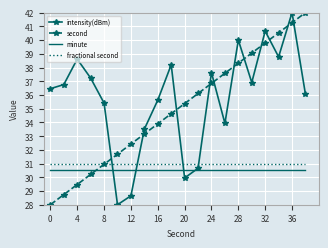

What is the lowest value of the intensity(dBm) series?

28.0